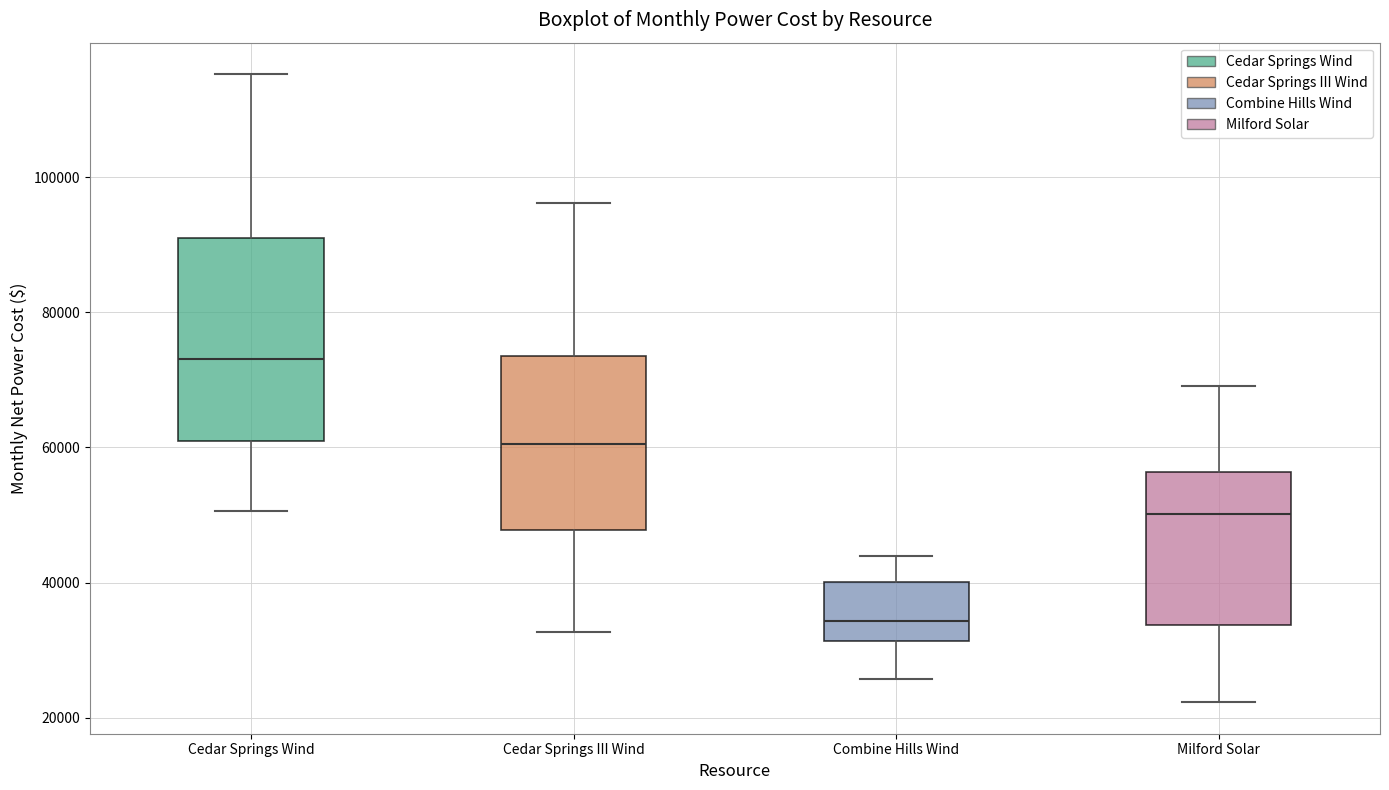

Which box has the highest median line?

Cedar Springs Wind